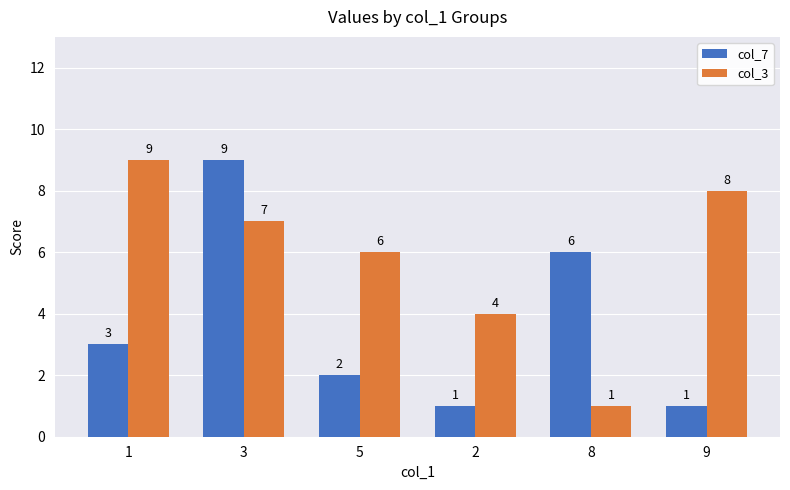

What are all the series names shown in the legend?

col_7, col_3